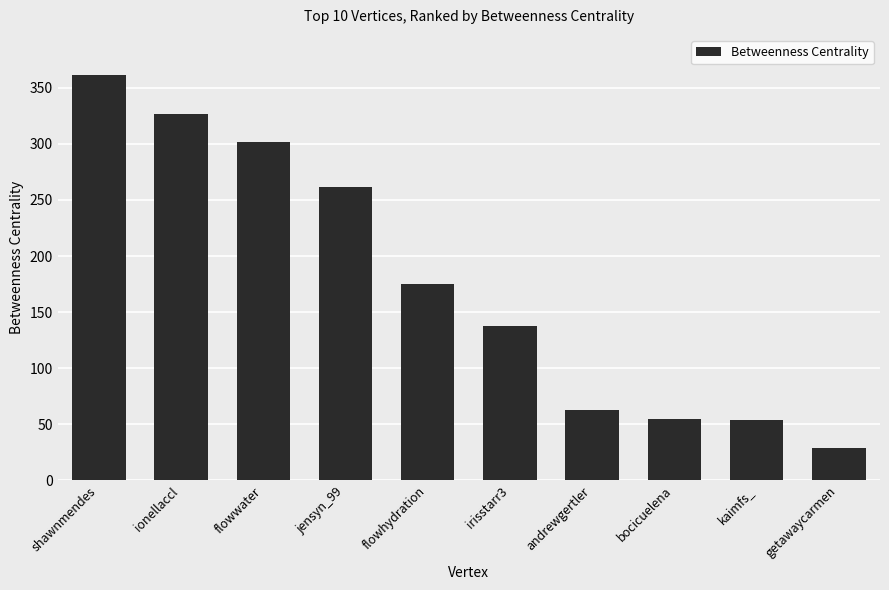

The chart shows a value of 84.2 at flowwater. True or false?

False